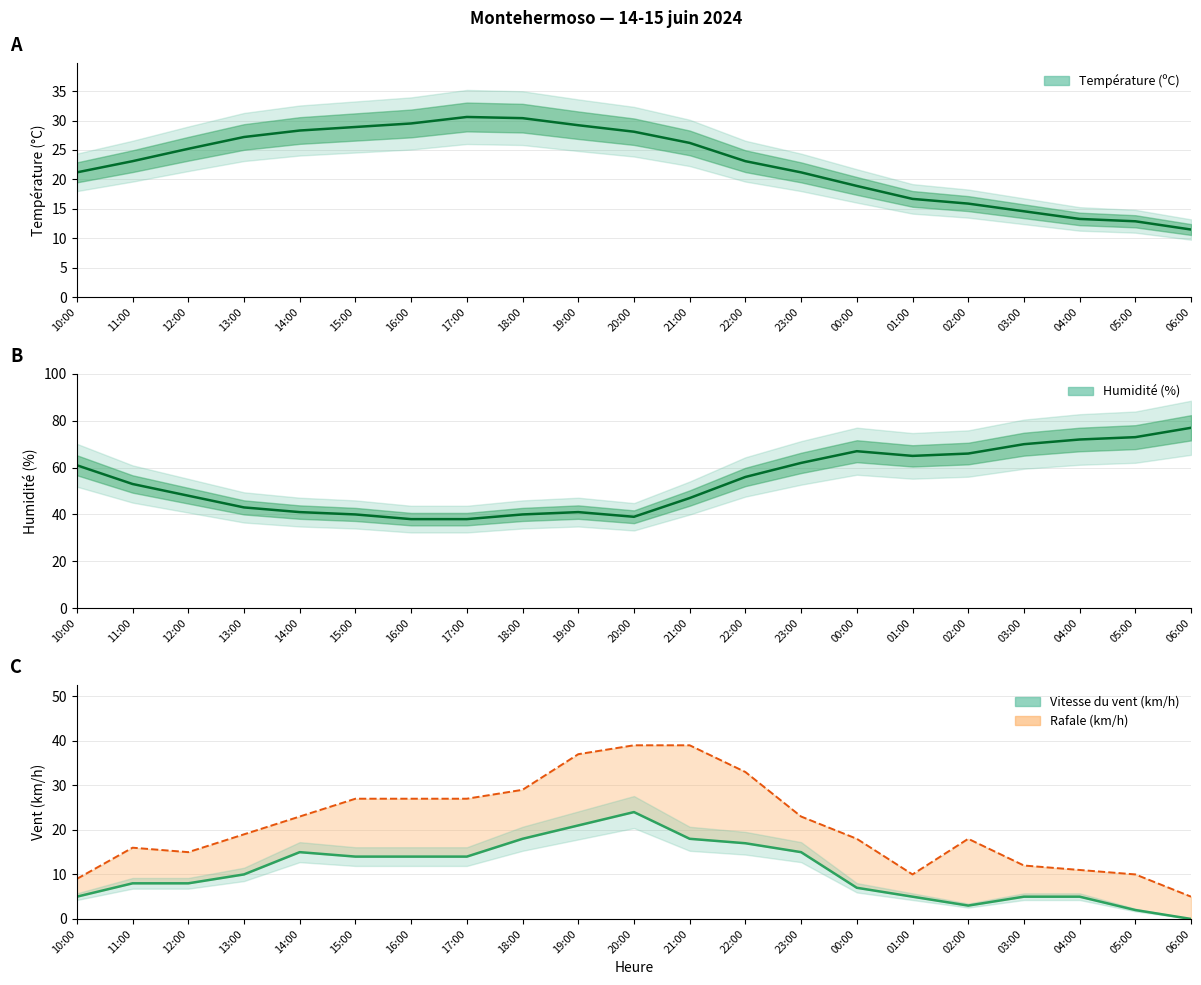

List the labels in order of value, largest first.

20:00, 19:00, 18:00, 21:00, 22:00, 14:00, 23:00, 15:00, 16:00, 17:00, 13:00, 11:00, 12:00, 00:00, 10:00, 01:00, 03:00, 04:00, 02:00, 05:00, 06:00